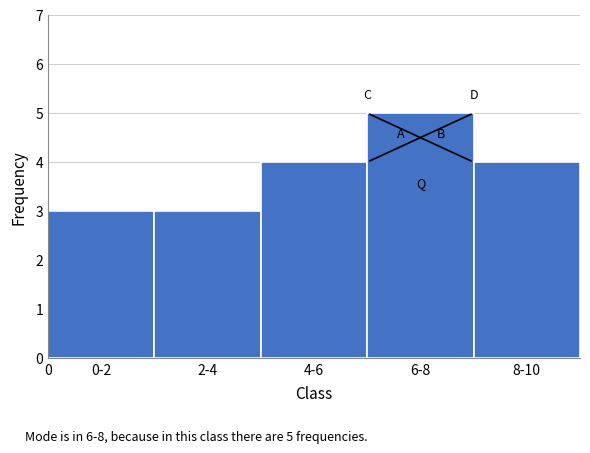

Reading left to right, what are all the values shown in this chart?

0-2=3	2-4=3	4-6=4	6-8=5	8-10=4